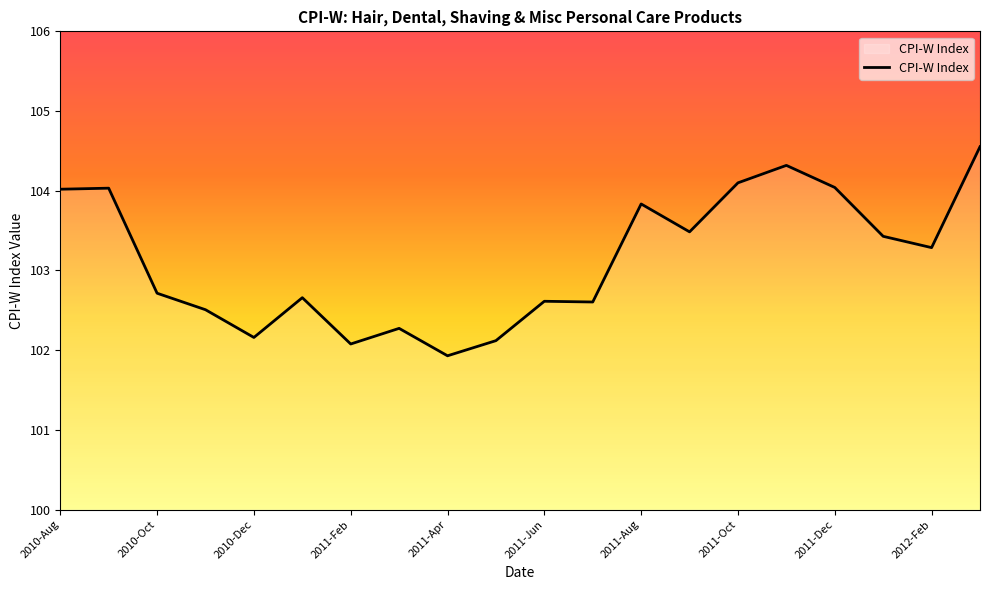

What is the difference between the maximum and minimum values?

2.6